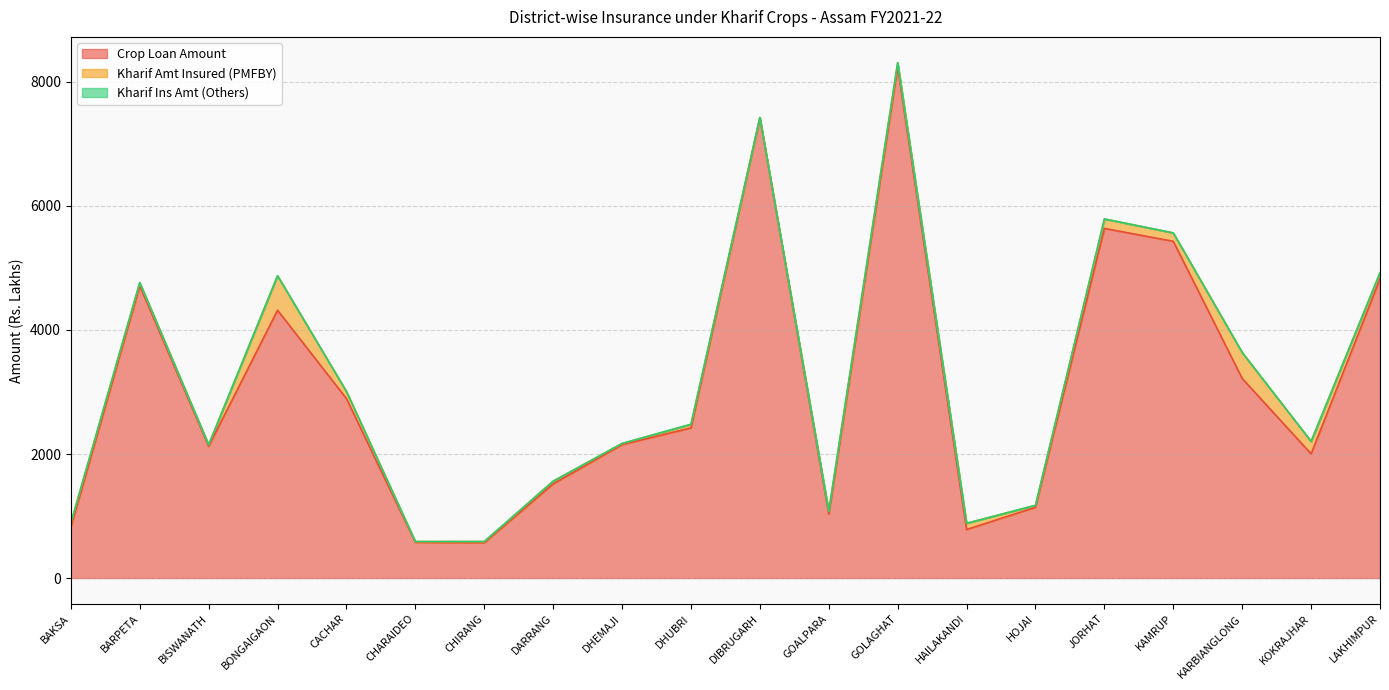

What position from the left is KOKRAJHAR?

19